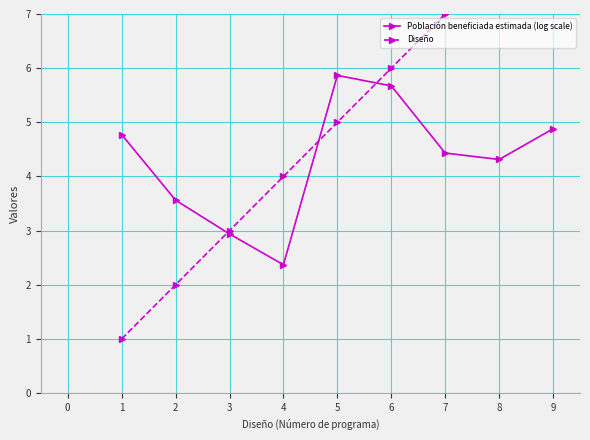

The value of Población beneficiada estimada (log scale) at 6 is 5.7. True or false?

True